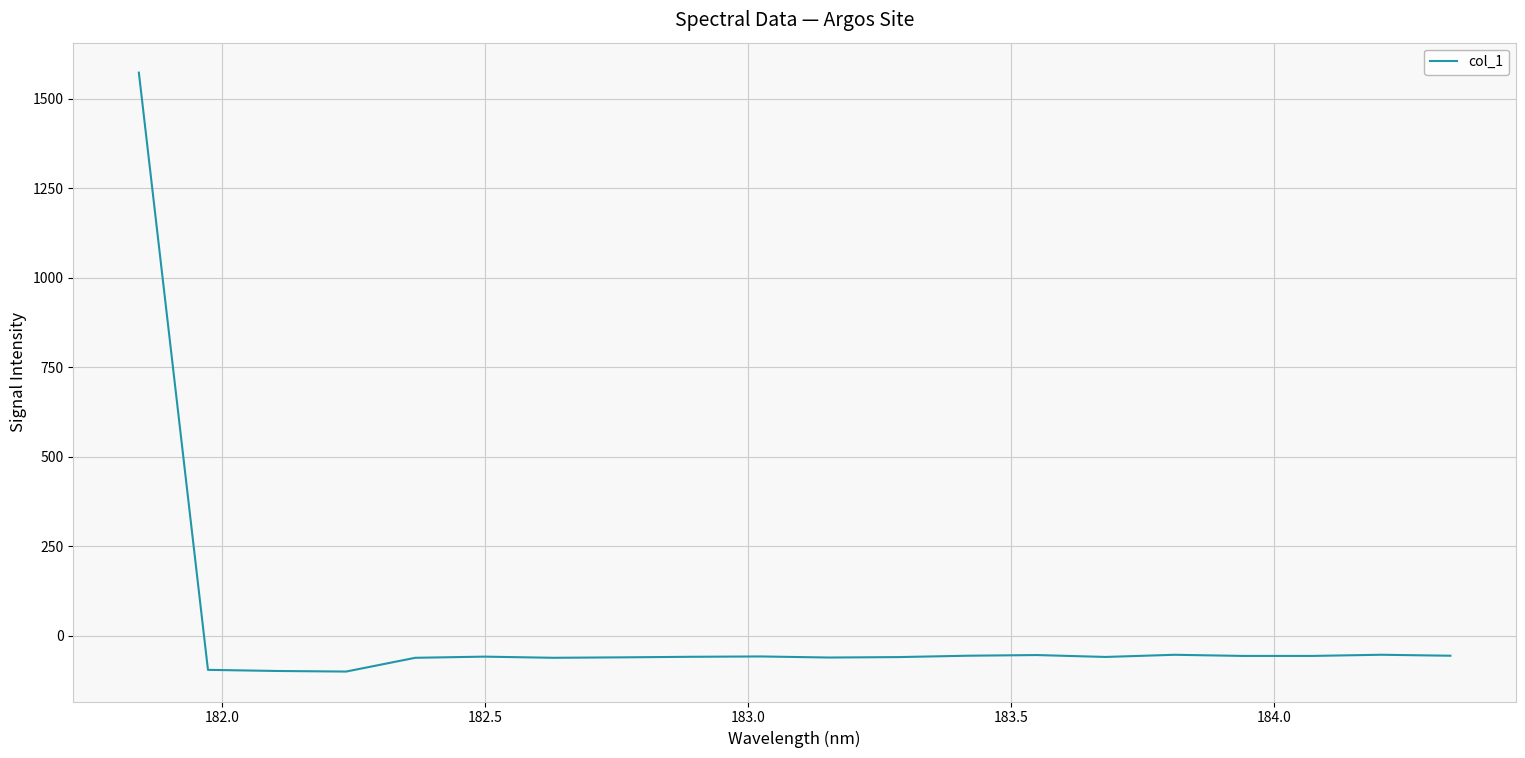

True or false: there are more than 2 points higher than both neighbors.

True